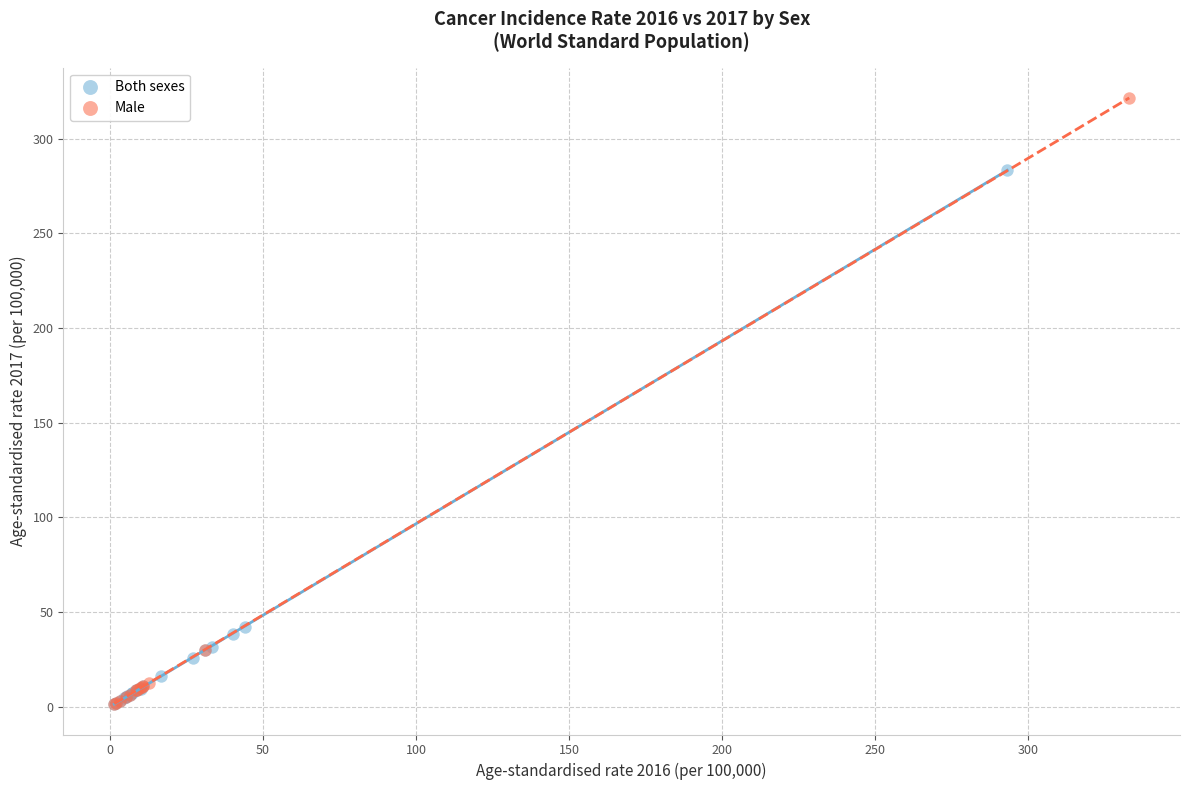

Which series contains the highest Y value?

Male